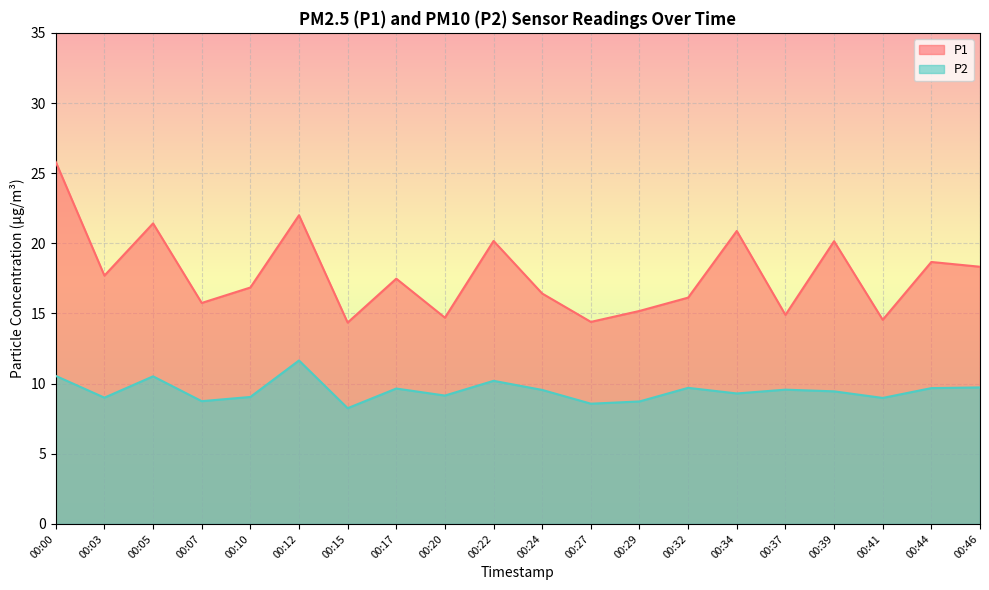

What is the value of the P1 point at the 19th from the left?

18.7